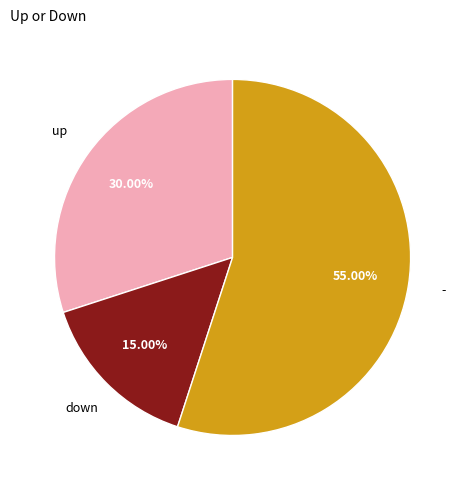

Is there a majority slice in this chart?

Yes